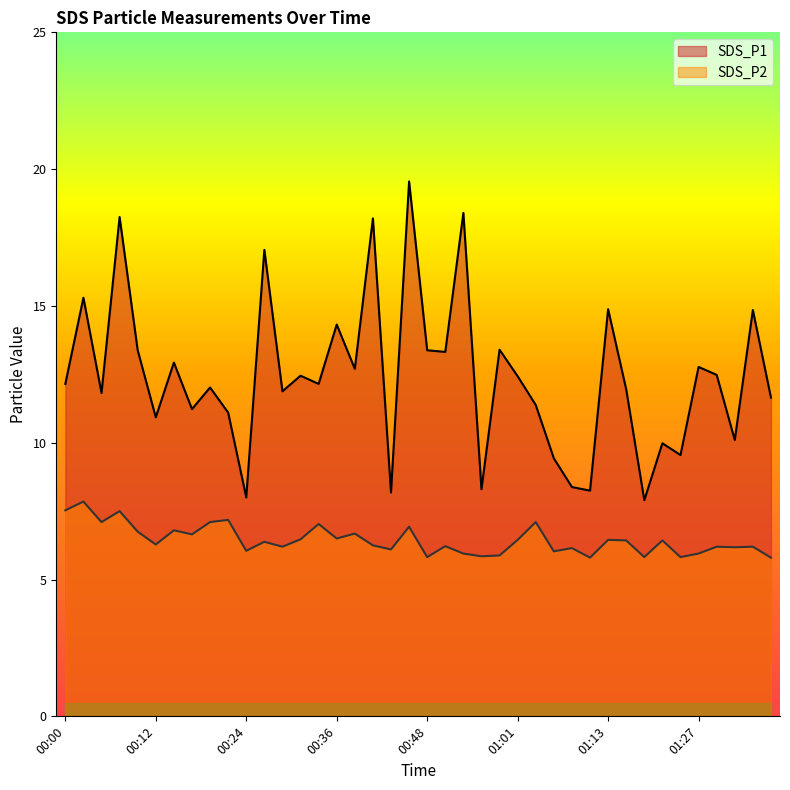

Count the number of data series in this chart.

2